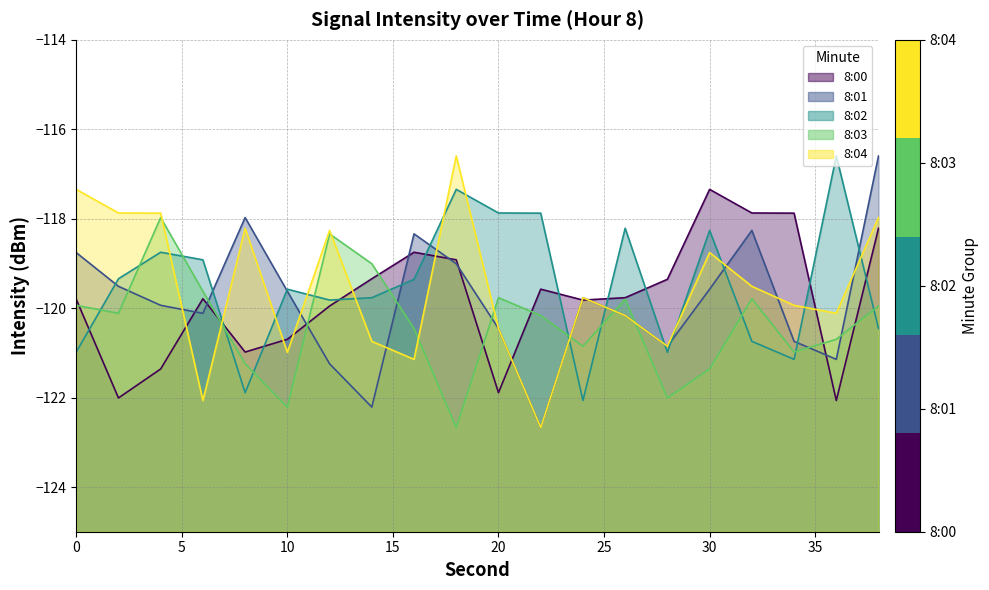

At 10, list the series in order from largest to smallest.

8:02, 8:01, 8:00, 8:04, 8:03